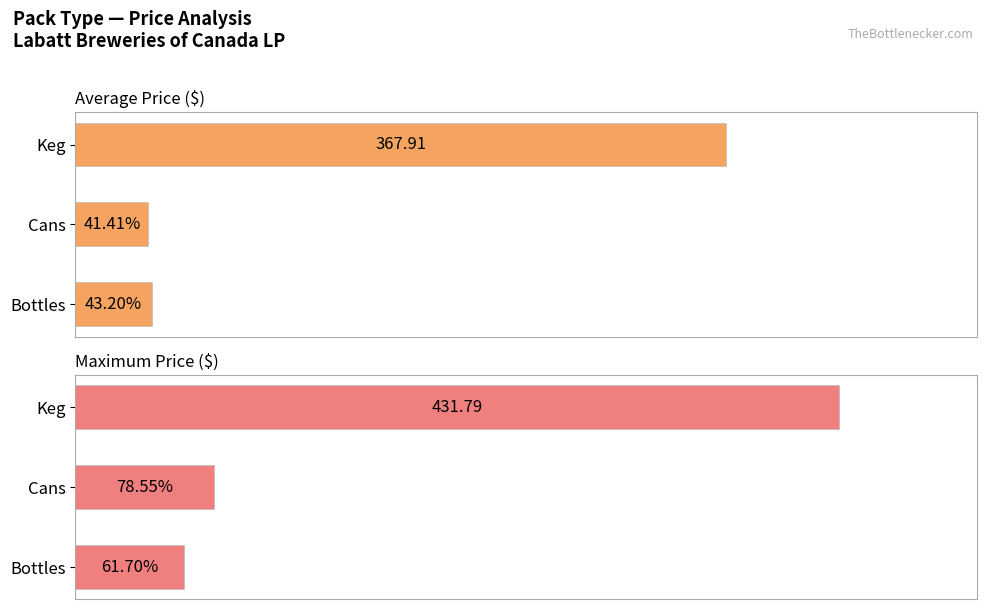

The value of Maximum Price ($) at Bottles is 98.9. True or false?

False